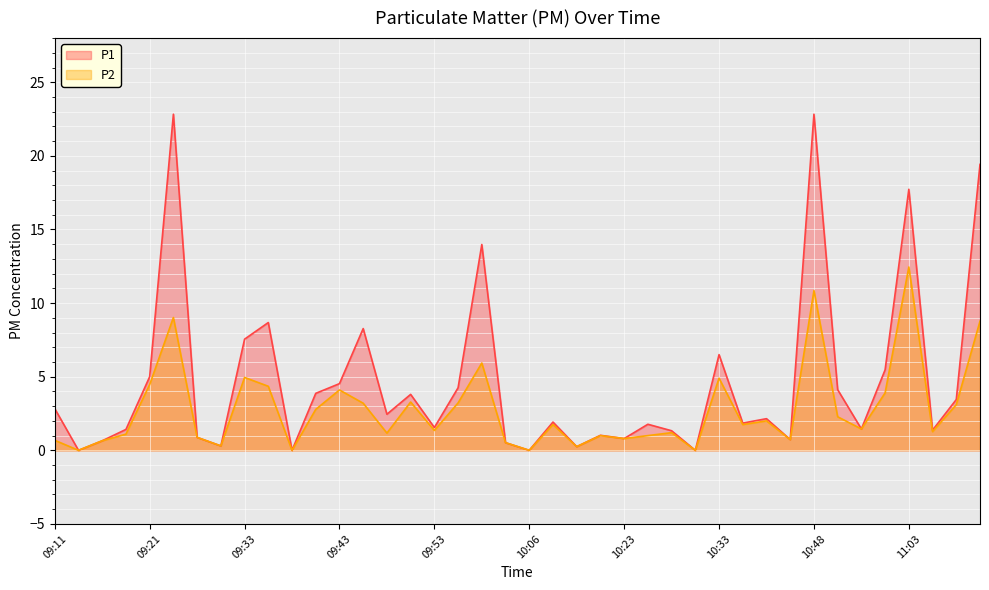

Between 10:48 and 10:51, which is larger?

10:48